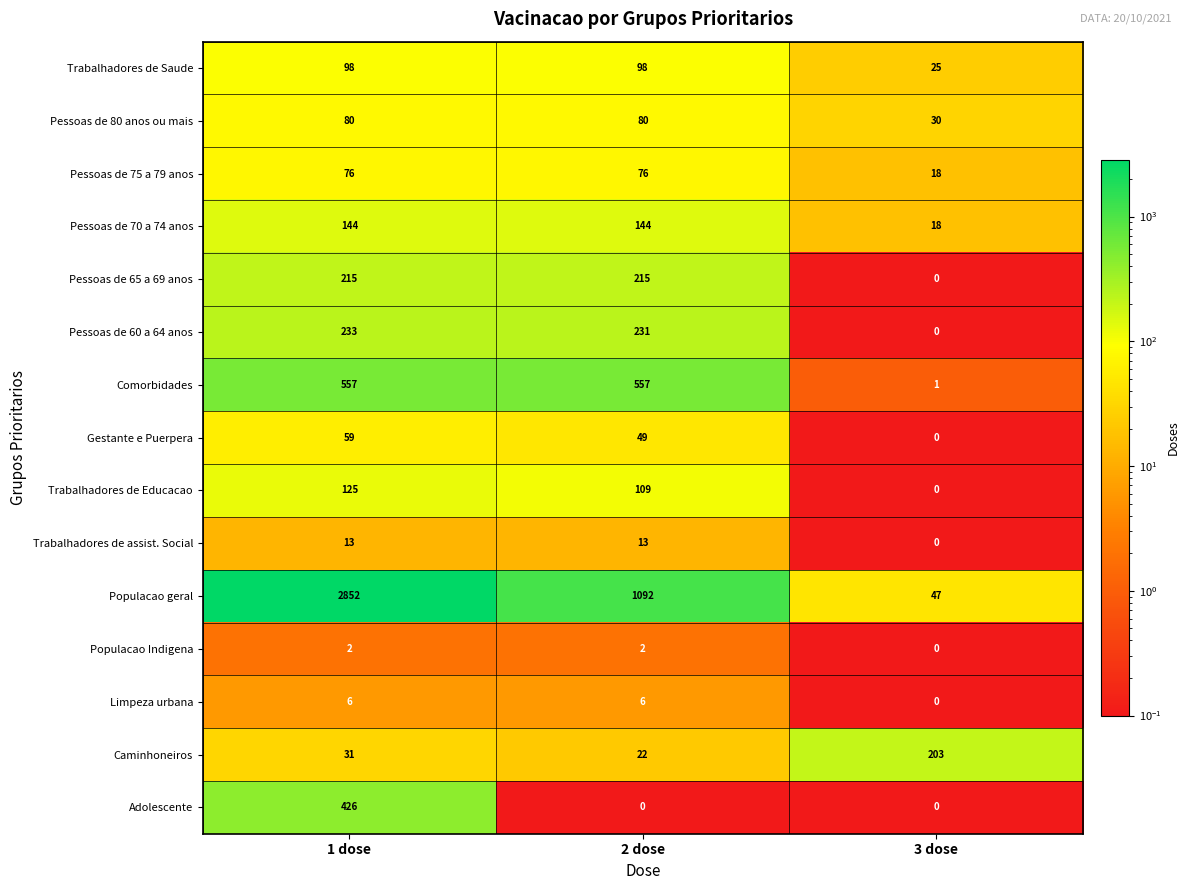

Rank the series at 1 dose from lowest to highest value.

Populacao Indigena, Limpeza urbana, Trabalhadores de assist. Social, Caminhoneiros, Gestante e Puerpera, Pessoas de 75 a 79 anos, Pessoas de 80 anos ou mais, Trabalhadores de Saude, Trabalhadores de Educacao, Pessoas de 70 a 74 anos, Pessoas de 65 a 69 anos, Pessoas de 60 a 64 anos, Adolescente, Comorbidades, Populacao geral